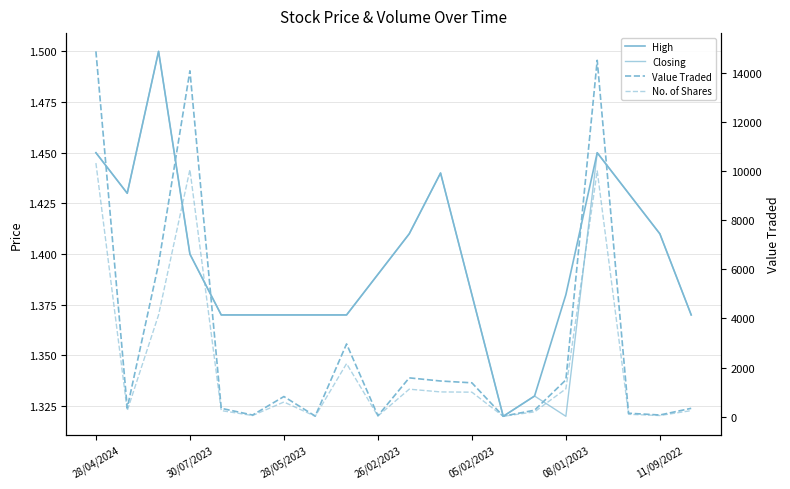

What is the total value across all series at 08/01/2023?

2638.7